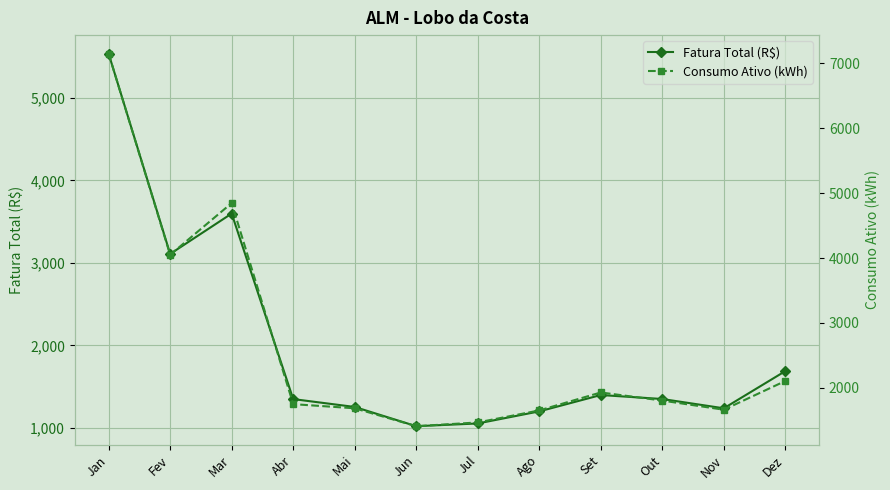

Reading left to right, list all the values displayed in this chart.

Fatura Total (R$): Jan=5533.1	Fev=3108.2	Mar=3597.3	Abr=1350.0	Mai=1254.6	Jun=1021.6	Jul=1054.7	Ago=1201.1	Set=1399.2	Out=1351.0	Nov=1238.4	Dez=1688.8
Consumo Ativo (kWh): Jan=7149.0	Fev=4050.0	Mar=4847.0	Abr=1748.0	Mai=1684.0	Jun=1408.0	Jul=1466.0	Ago=1651.0	Set=1928.0	Out=1803.0	Nov=1662.0	Dez=2105.0